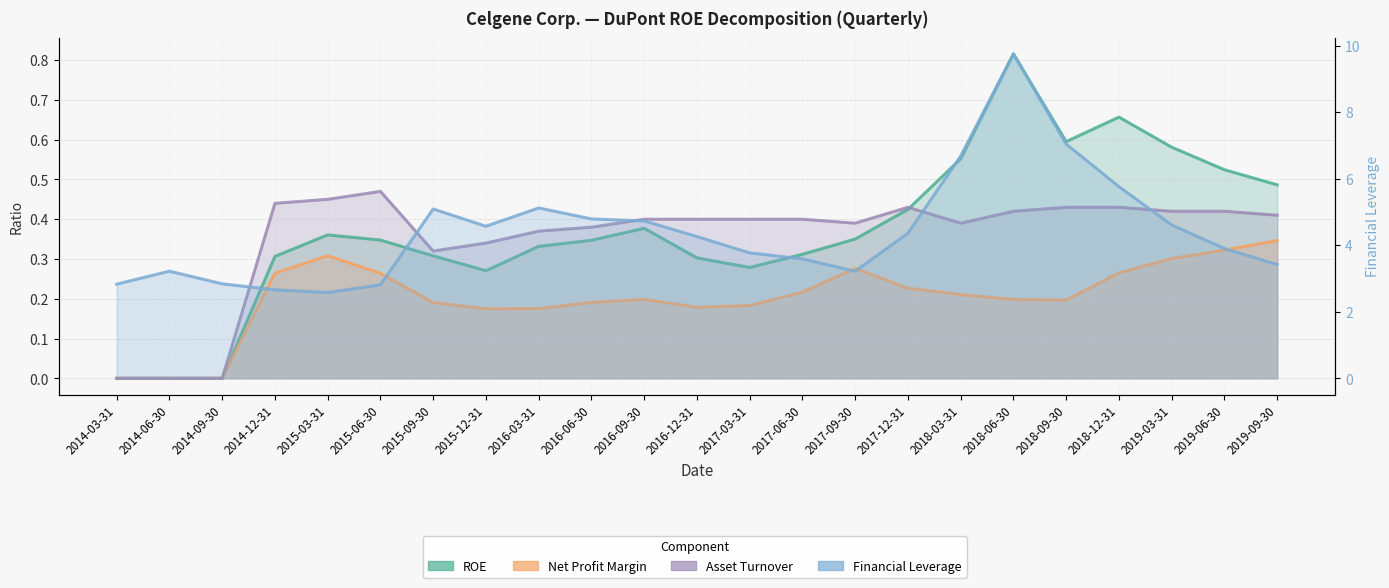

Count the ROE values in the range 0 to 1.

23